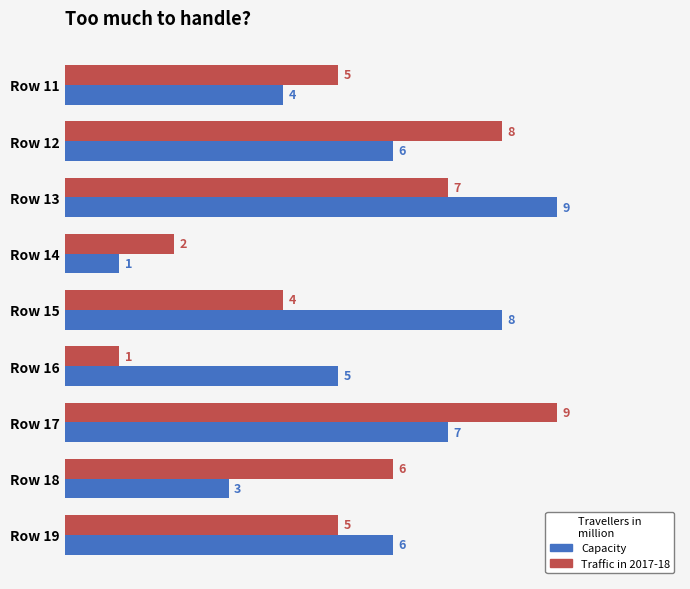

At Row 14, list the series in order from largest to smallest.

Traffic in 2017-18, Capacity